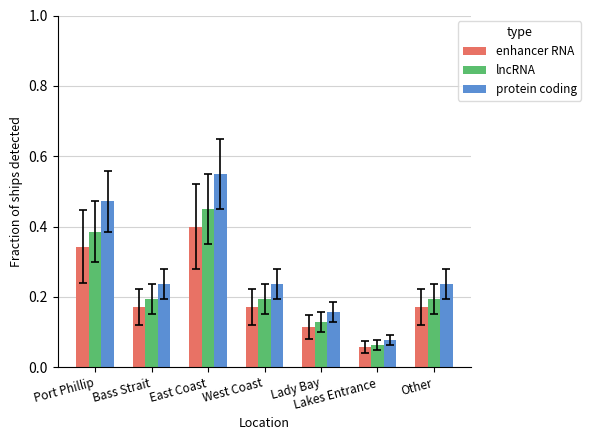

Which series has the widest spread of values?

protein coding